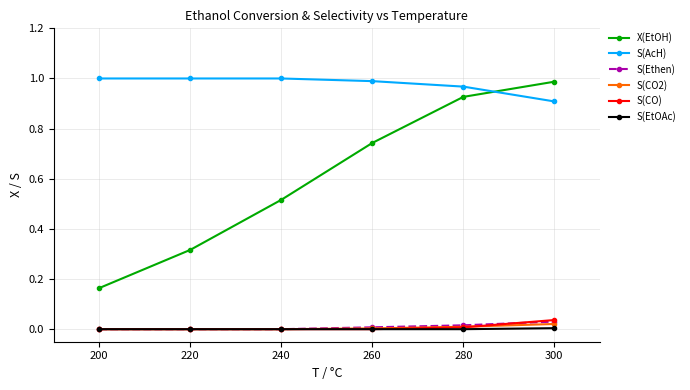

Is the value of S(AcH) at 220 greater than the value of X(EtOH) at 280?

Yes